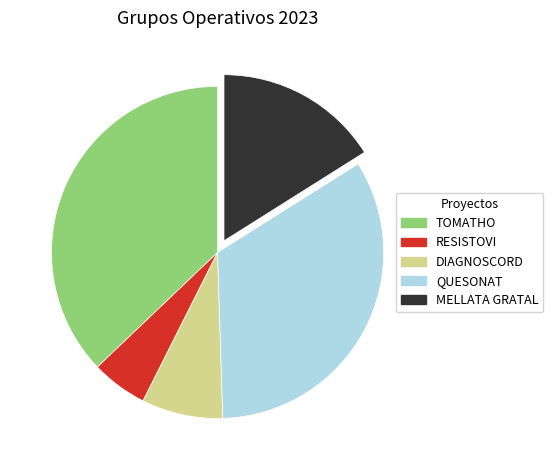

Rank the categories by value from lowest to highest.

RESISTOVI, DIAGNOSCORD, MELLATA GRATAL, QUESONAT, TOMATHO